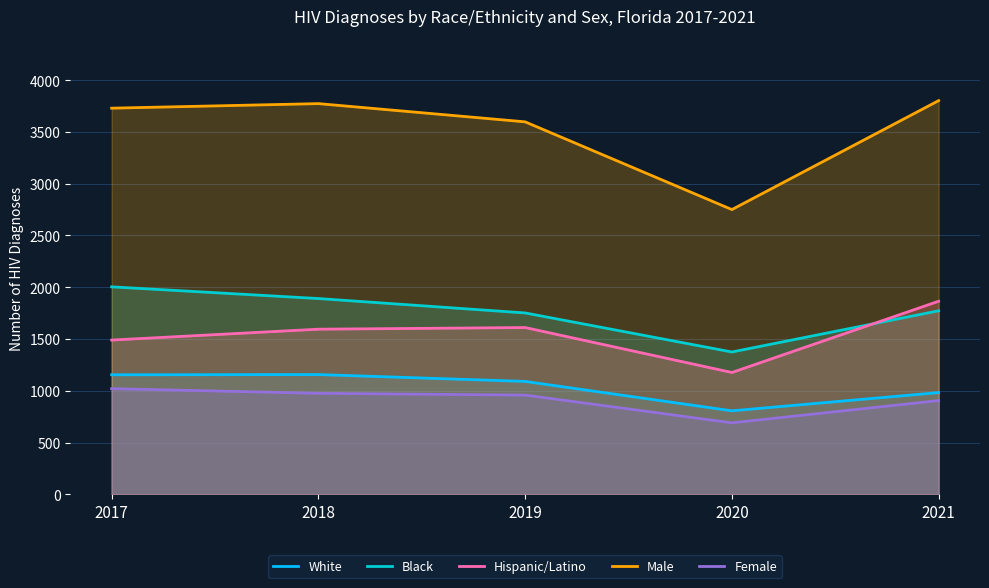

Count the number of categories in the chart.

5